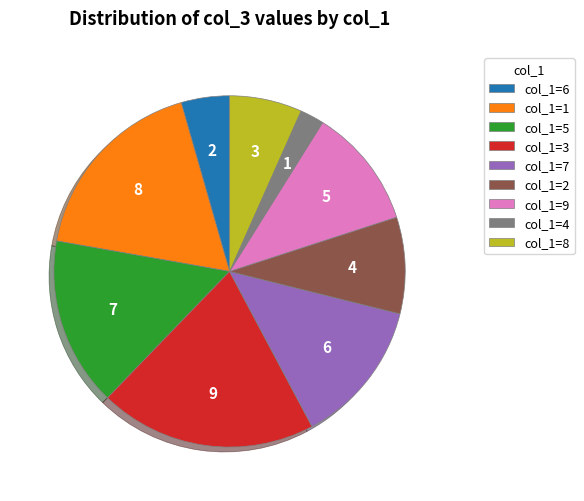

What is the change in value from 6 to 7?

+4